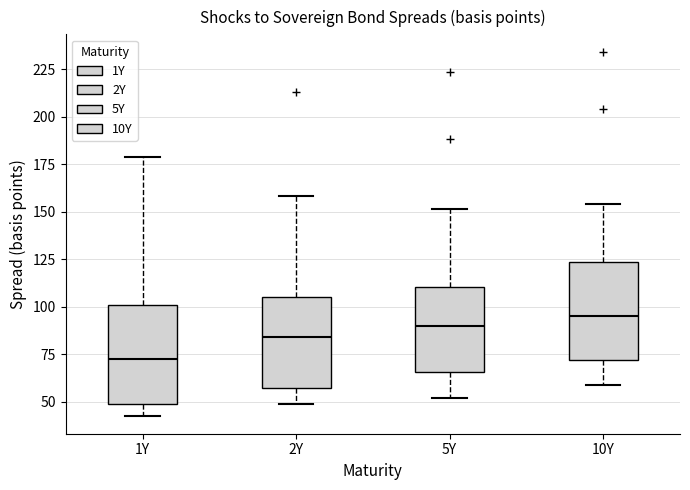

Reading left to right, read every box against the y-axis: the position of its median line, the range the box covers, and the ends of its whiskers. The values are not printed on the chart, so give them approximately, as read against the axis.

1Y: median 75, box 50 to 100, whiskers 45 to 180
2Y: median 85, box 55 to 105, whiskers 50 to 160
5Y: median 90, box 65 to 110, whiskers 50 to 150
10Y: median 95, box 70 to 125, whiskers 60 to 155